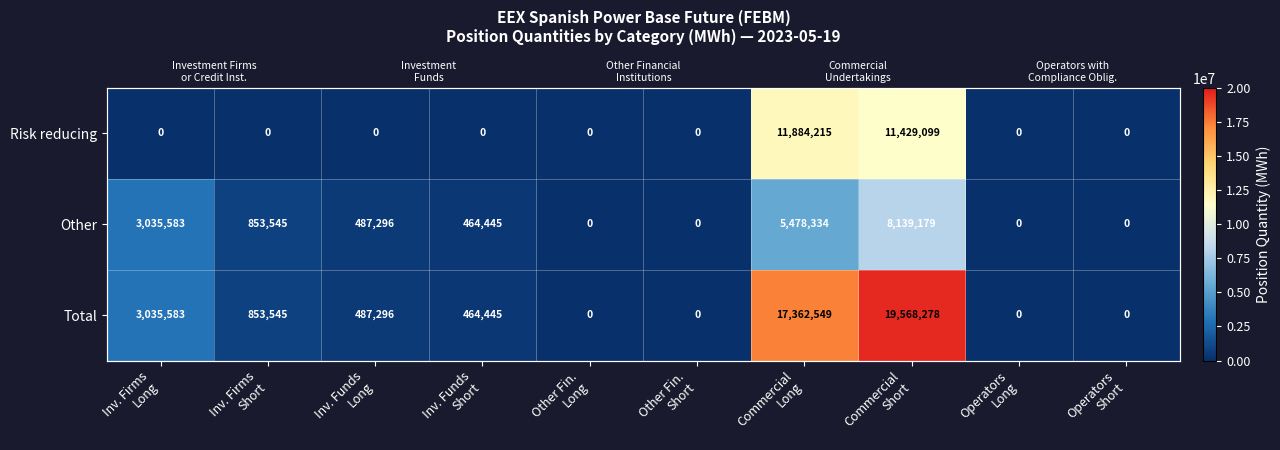

What is the highest value of the Risk reducing series?

11884215